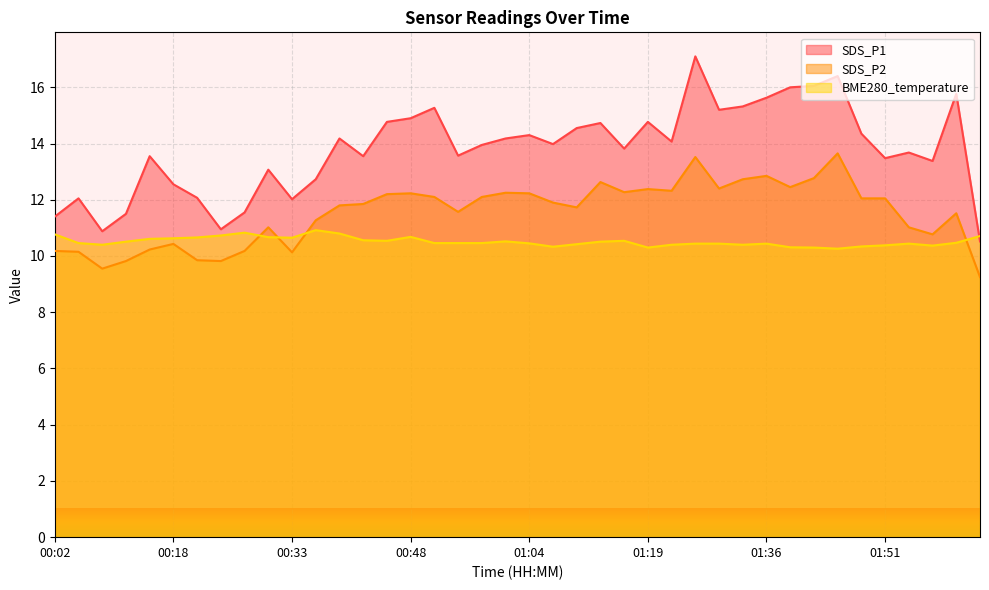

How many lines are shown in the chart?

3